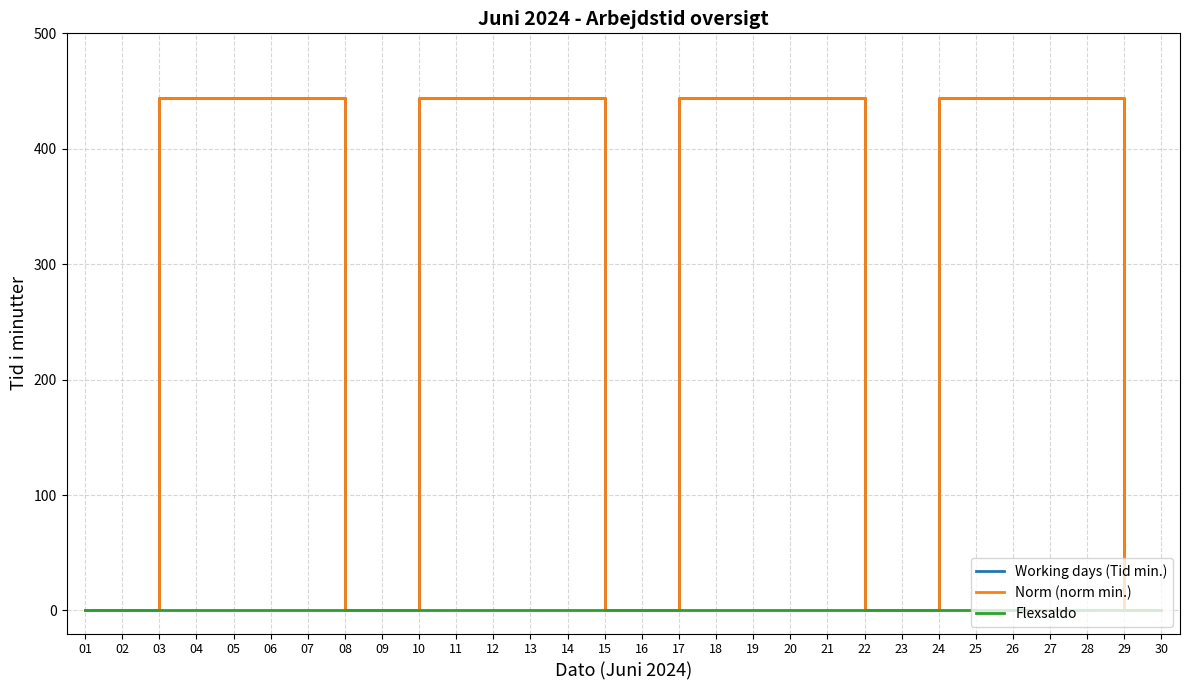

What is the maximum value shown in the chart?

444